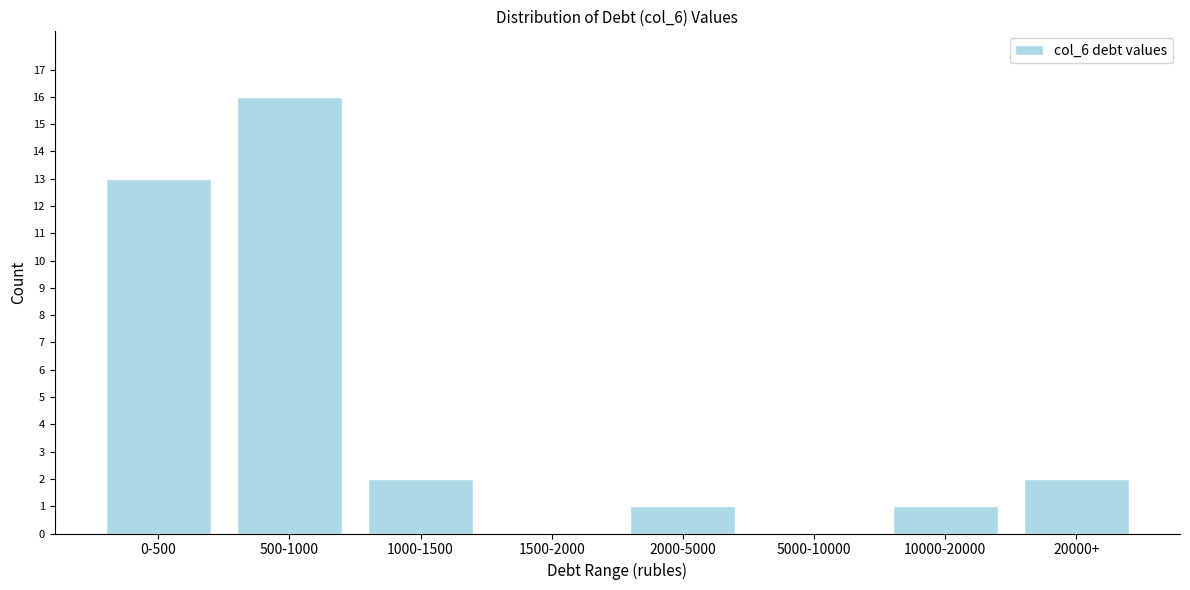

Reading right to left, what are all the values shown in this chart?

20000+=2	10000-20000=1	5000-10000=0	2000-5000=1	1500-2000=0	1000-1500=2	500-1000=16	0-500=13